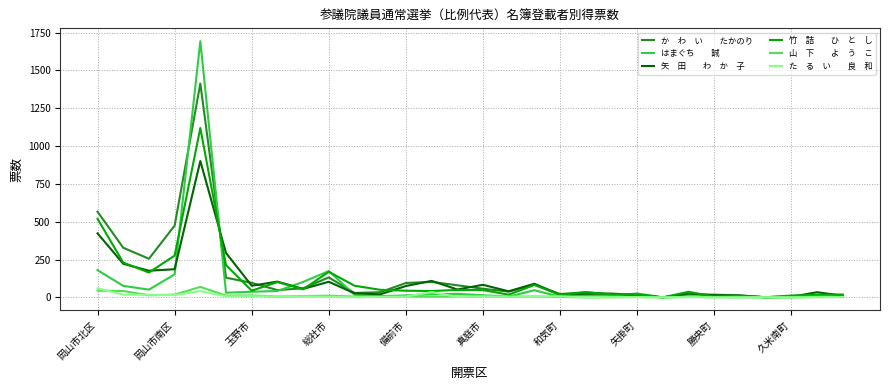

What is the greatest value displayed?

1693.0